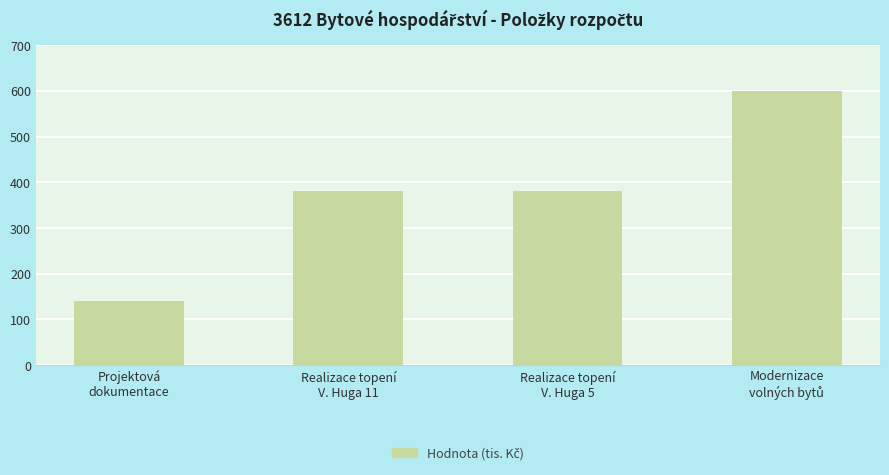

Is it true that the value at Projektová
dokumentace is 252?

False